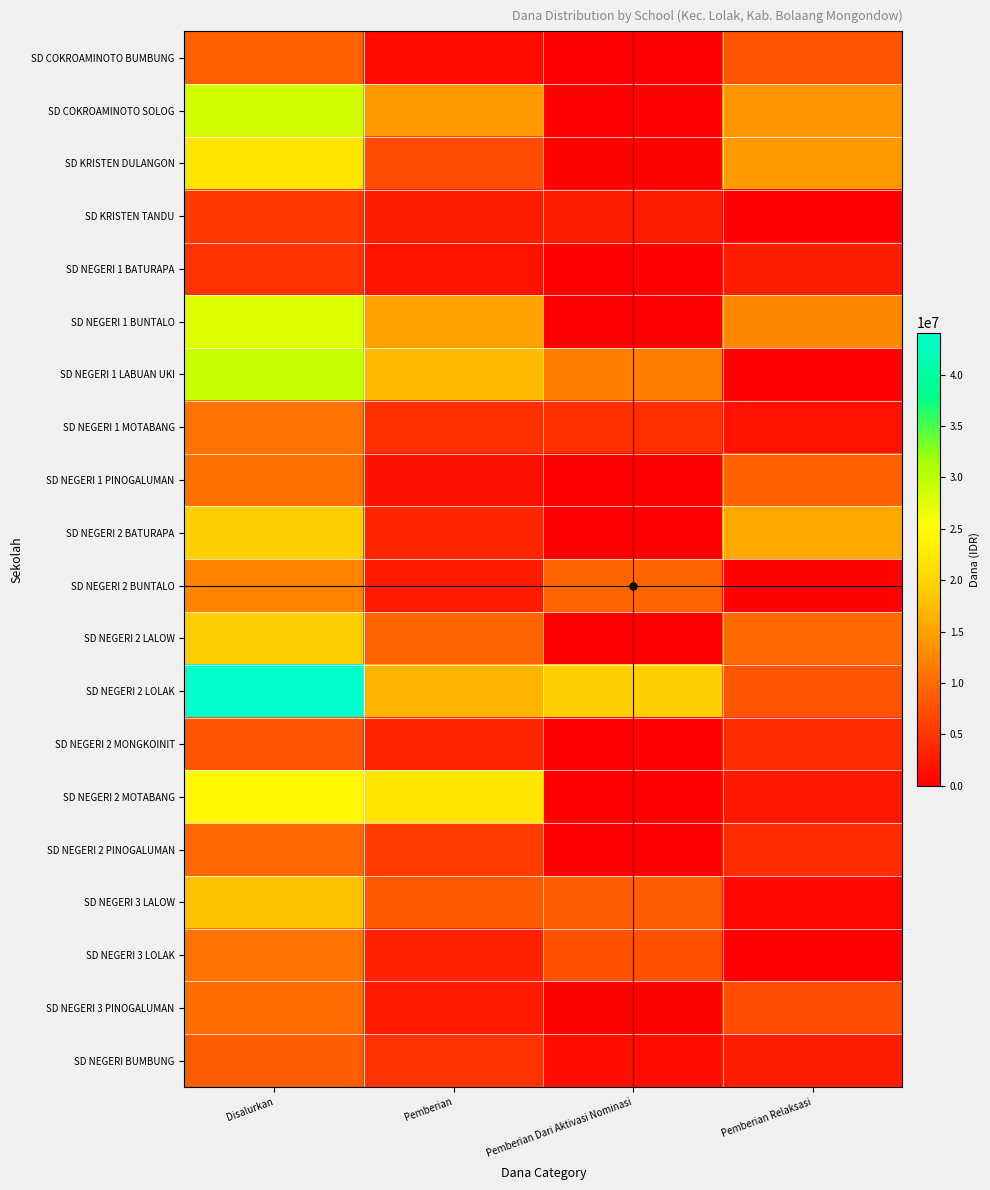

At how many categories does at least one series exceed 18669809?

3